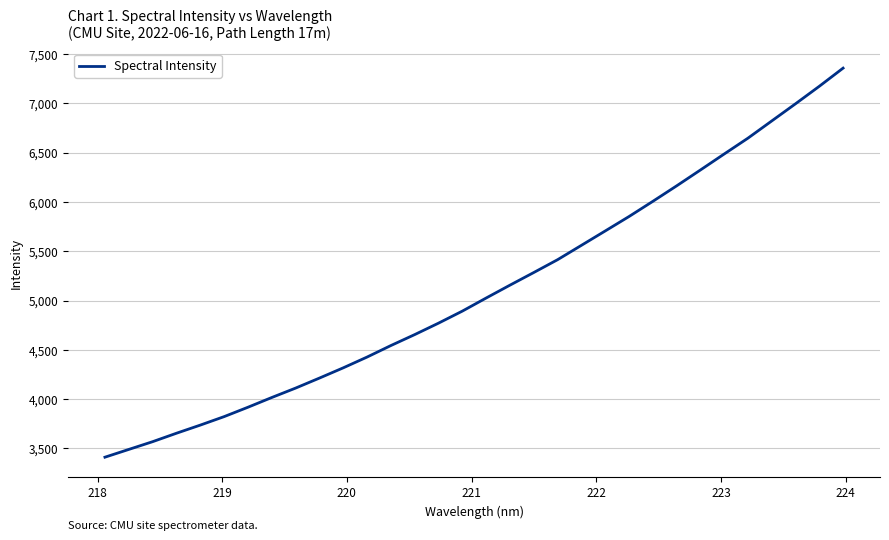

What is the greatest value displayed?

7356.2